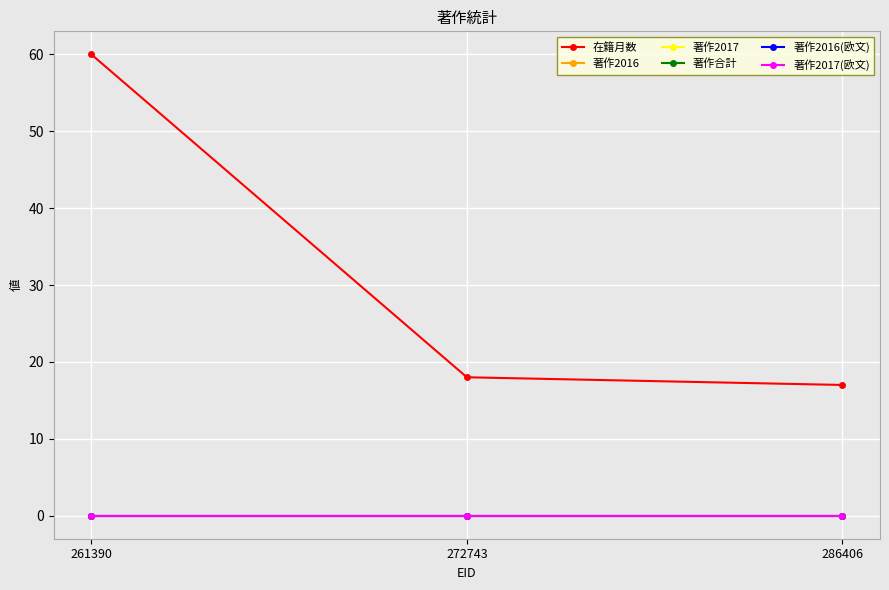

Where is 著作2016 nearest to the value 0?

261390